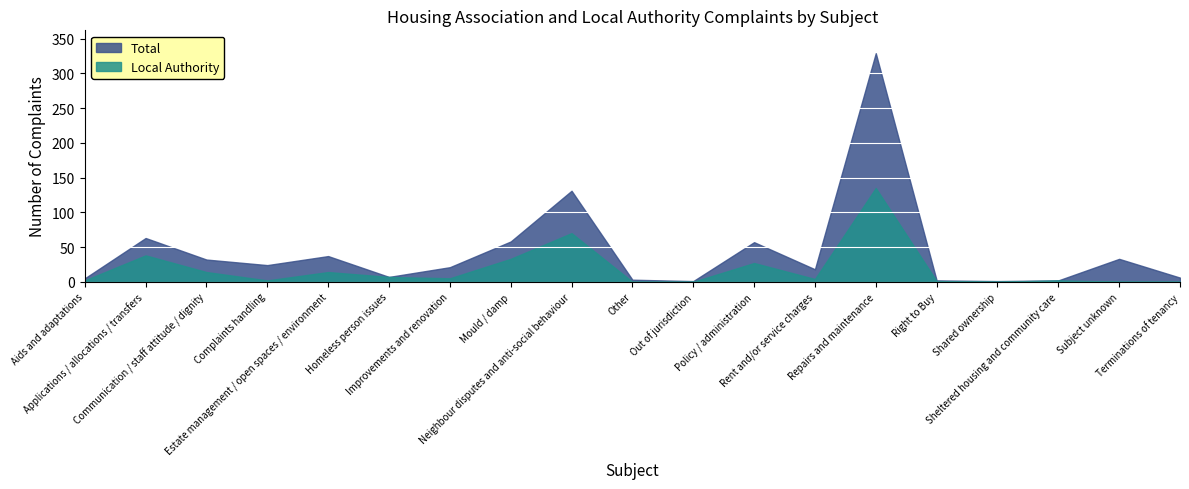

True or false: Local Authority and Total intersect in this chart.

False